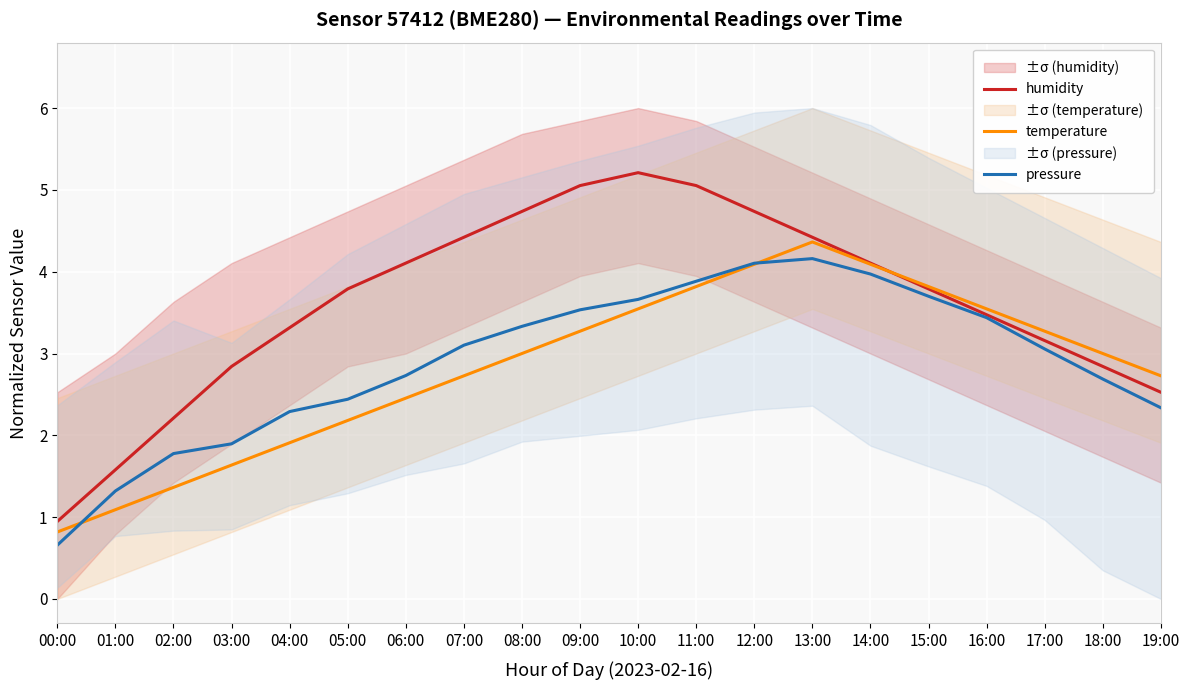

What is the spread (max minus min) of values at 17:00?

0.2